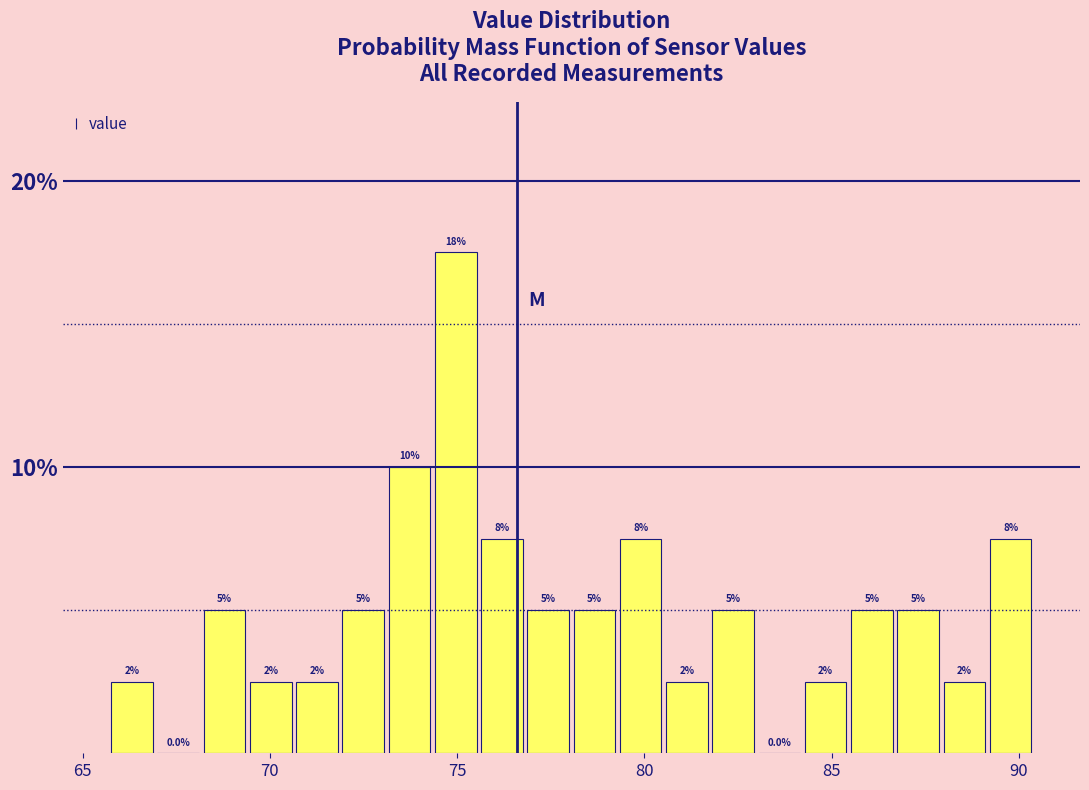

Read against the x-axis, roughly where is the centre of the tallest bar?

75.0